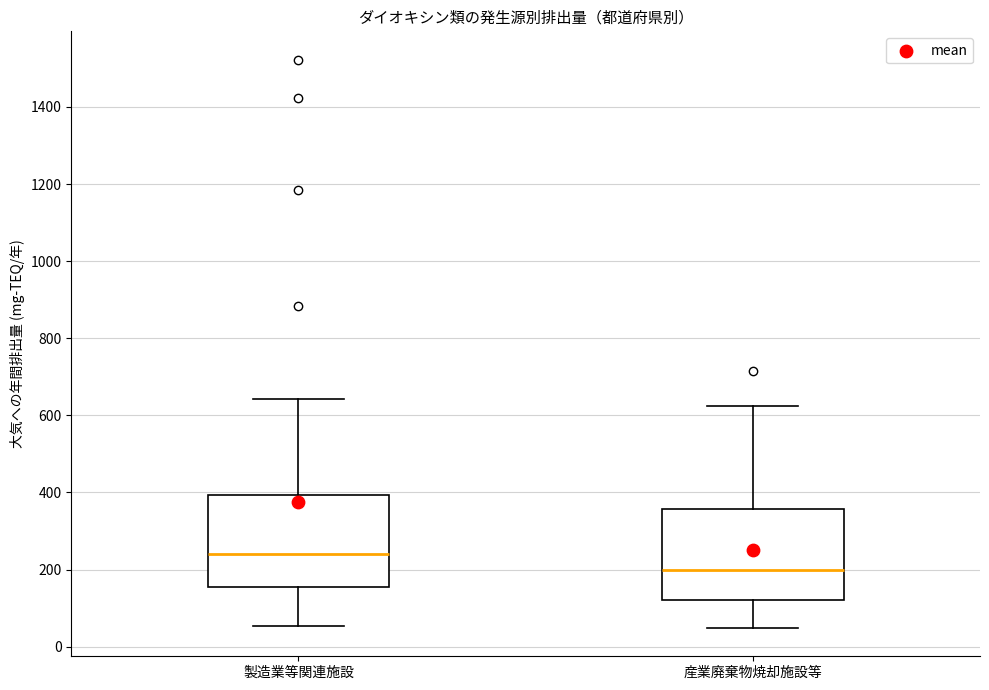

Which box's median line is the highest?

製造業等関連施設